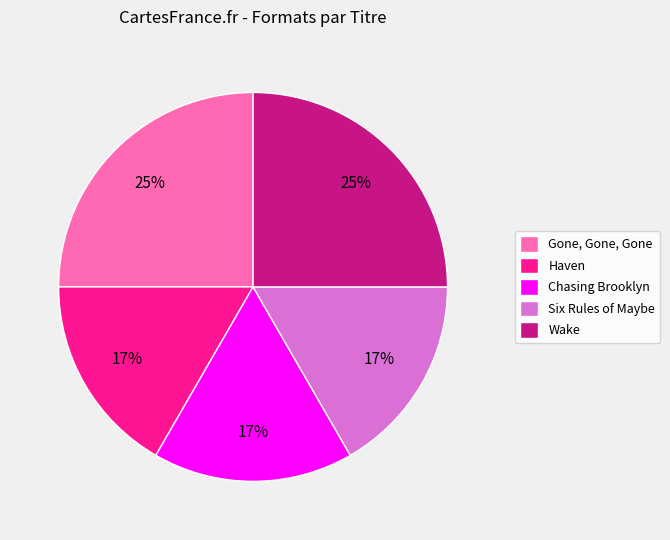

Is Gone, Gone, Gone the majority of the pie?

No